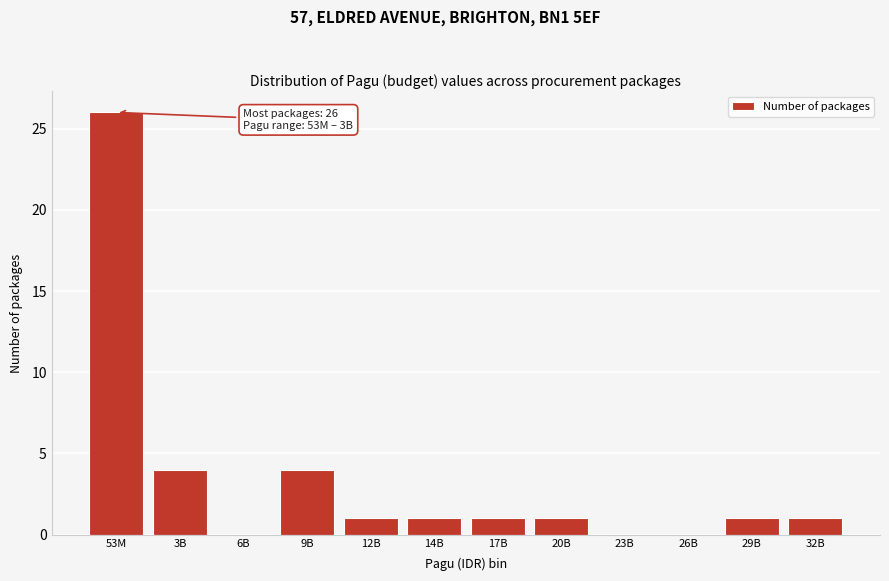

Reading left to right, list all the values displayed in this chart.

53M=26	3B=4	6B=0	9B=4	12B=1	14B=1	17B=1	20B=1	23B=0	26B=0	29B=1	32B=1